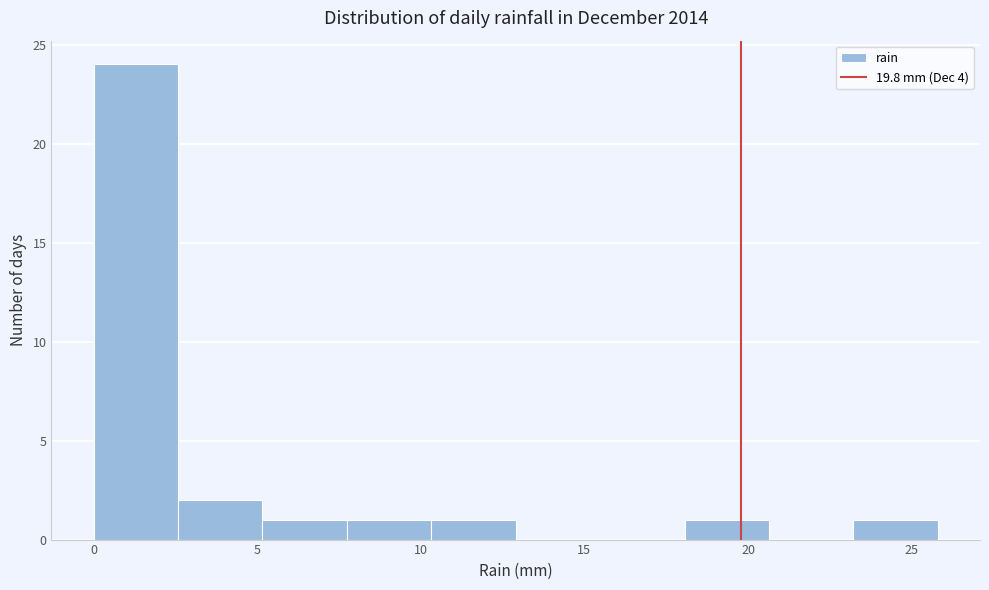

Reading left to right, list every bar in this chart as the range it spans on the x-axis followed by its height. Neither the bar edges nor the heights are printed on the chart, so give them approximately, as read against the axes.

0.0 to 2.5: 24
2.5 to 5.0: 2
5.0 to 7.5: 1
7.5 to 10.5: 1
10.5 to 13.0: 1
13.0 to 15.5: 0
15.5 to 18.0: 0
18.0 to 20.5: 1
20.5 to 23.0: 0
23.0 to 26.0: 1